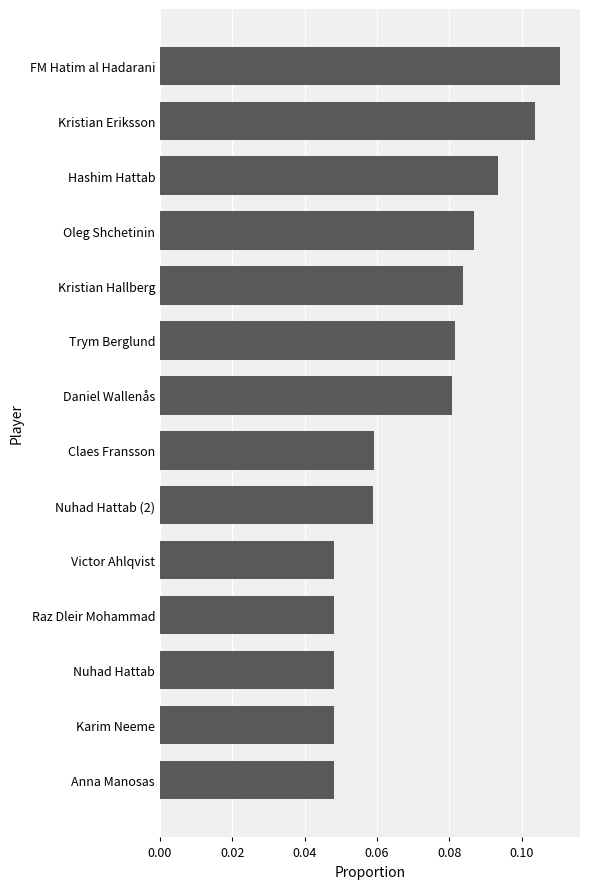

What is the label of the 3rd bar from the bottom?

Nuhad Hattab